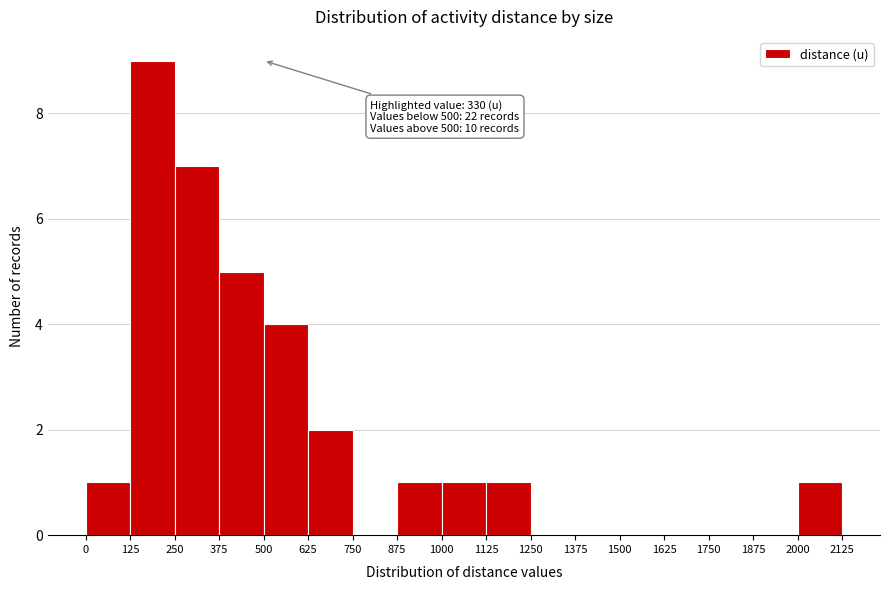

Over which range of the x-axis is the bar tallest?

125 to 250